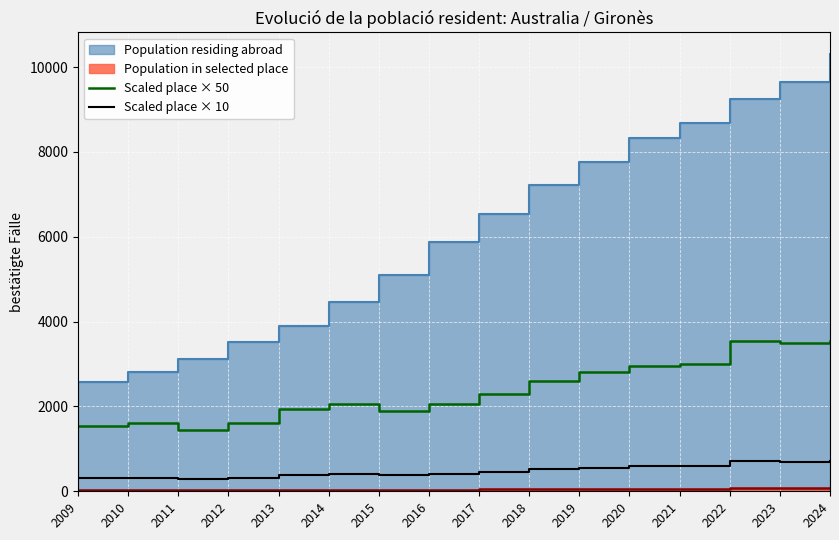

List the labels in order of Scaled place × 10 value, smallest first.

2011, 2009, 2010, 2012, 2015, 2013, 2014, 2016, 2017, 2018, 2019, 2020, 2021, 2023, 2022, 2024